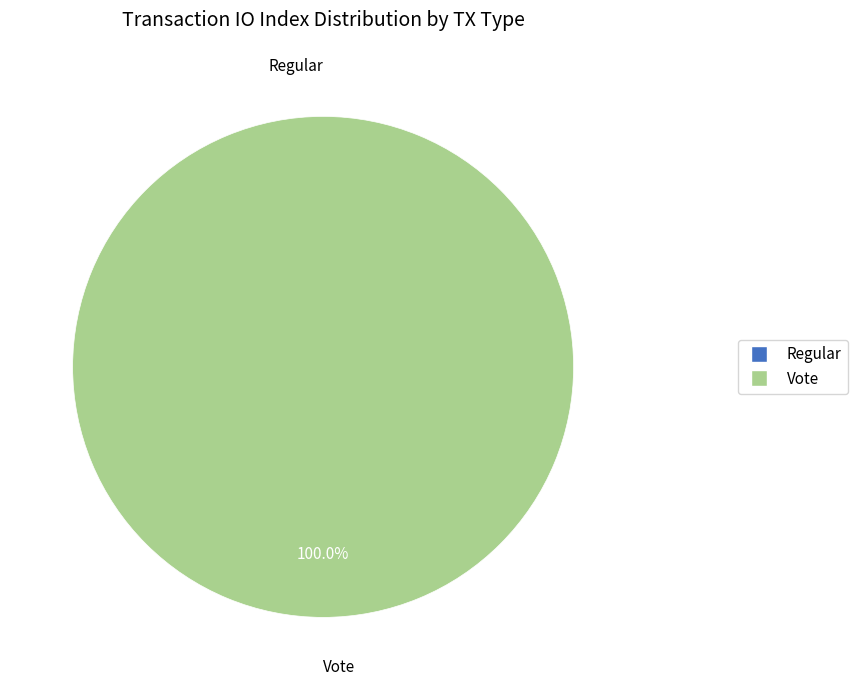

How many slices are in this pie chart?

2